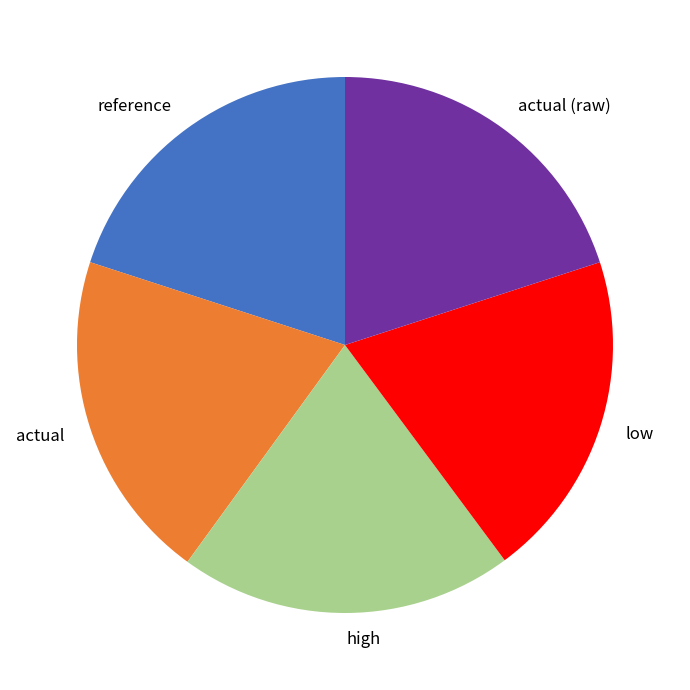

What is the ratio of the value at actual (raw) to the value at high?

1.0